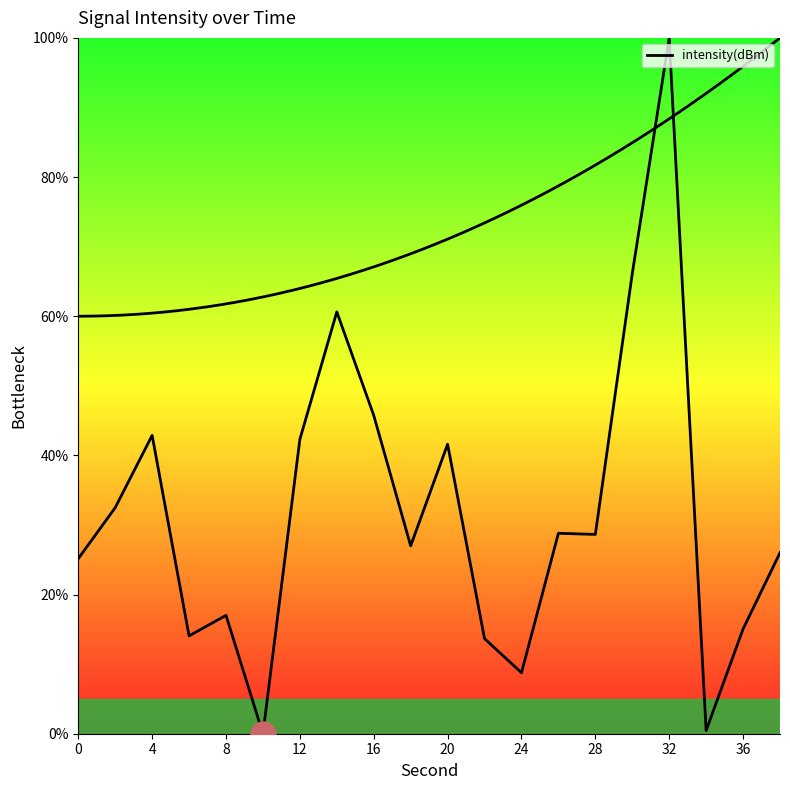

What is the value of the 19th point from the left?

15.0